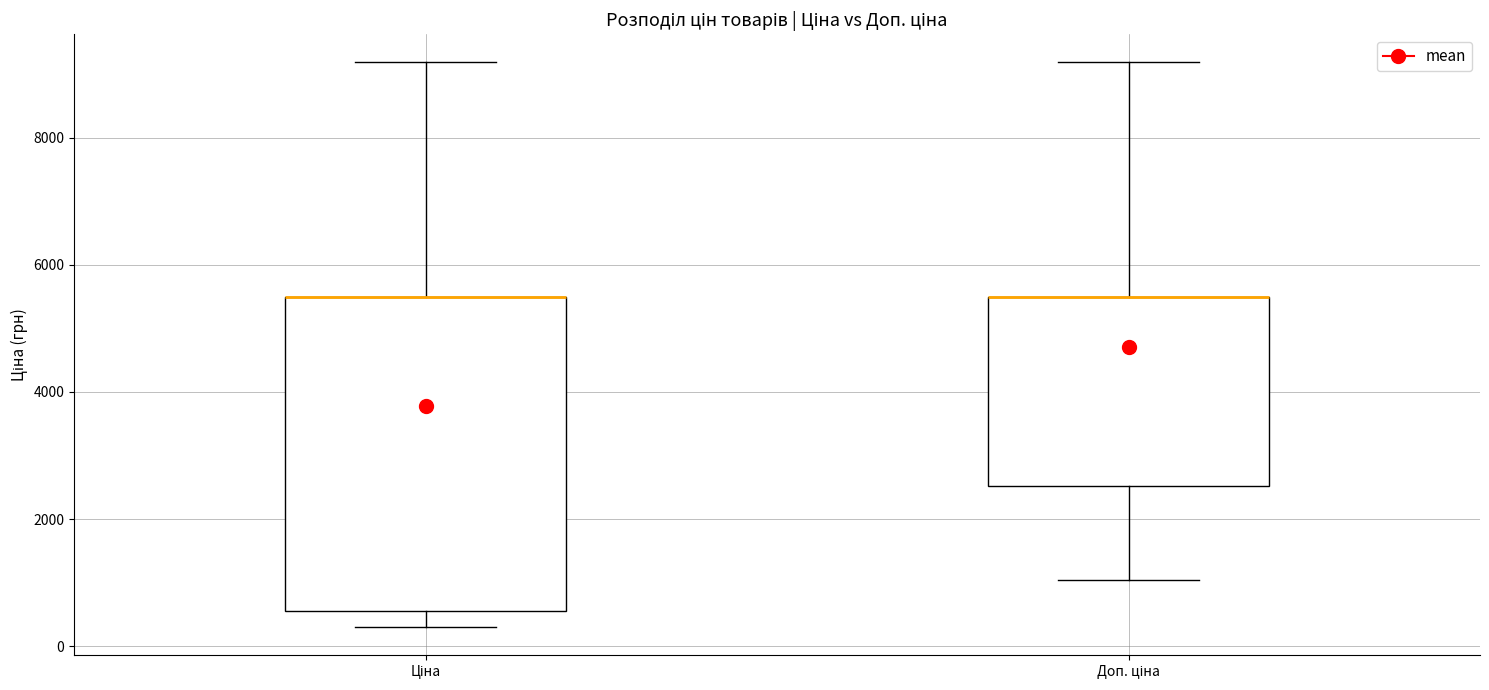

Reading left to right, read every box against the y-axis: the position of its median line, the range the box covers, and the ends of its whiskers. The values are not printed on the chart, so give them approximately, as read against the axis.

Ціна: median 5400 (drawn on the box's upper edge), box 600 to 5400, whiskers 400 to 9200
Доп. ціна: median 5400 (drawn on the box's upper edge), box 2600 to 5400, whiskers 1000 to 9200